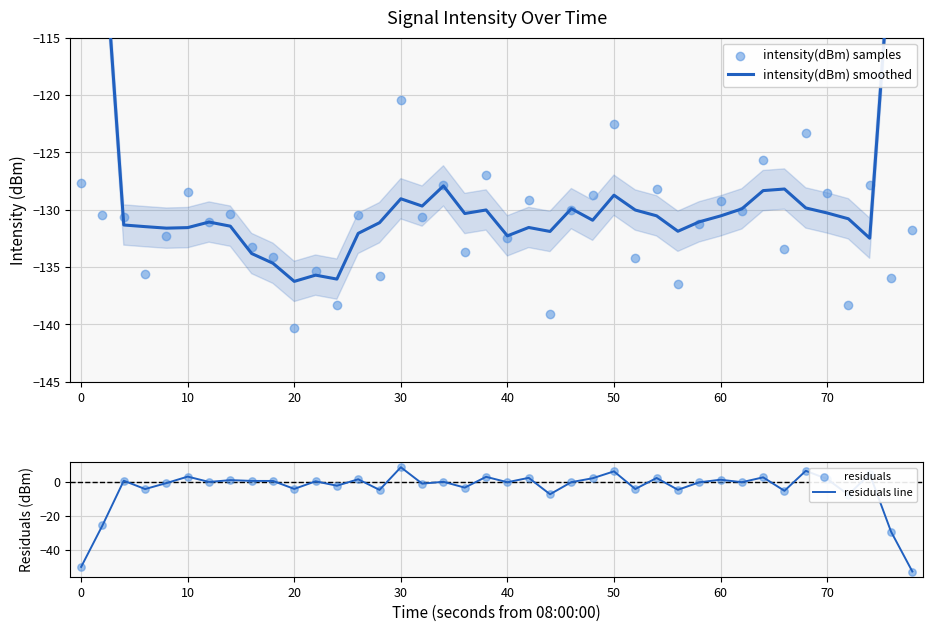

Which category has the highest value in the residuals line series?

30